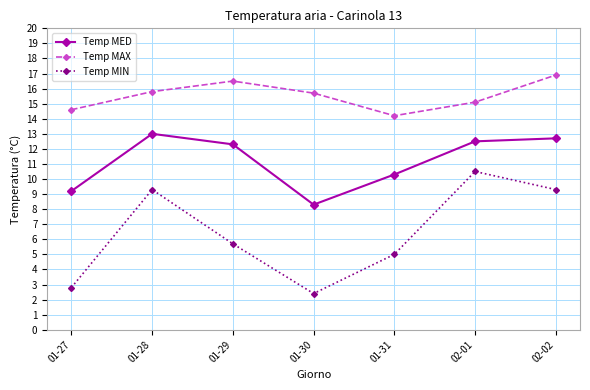

How many lines are shown in the chart?

3